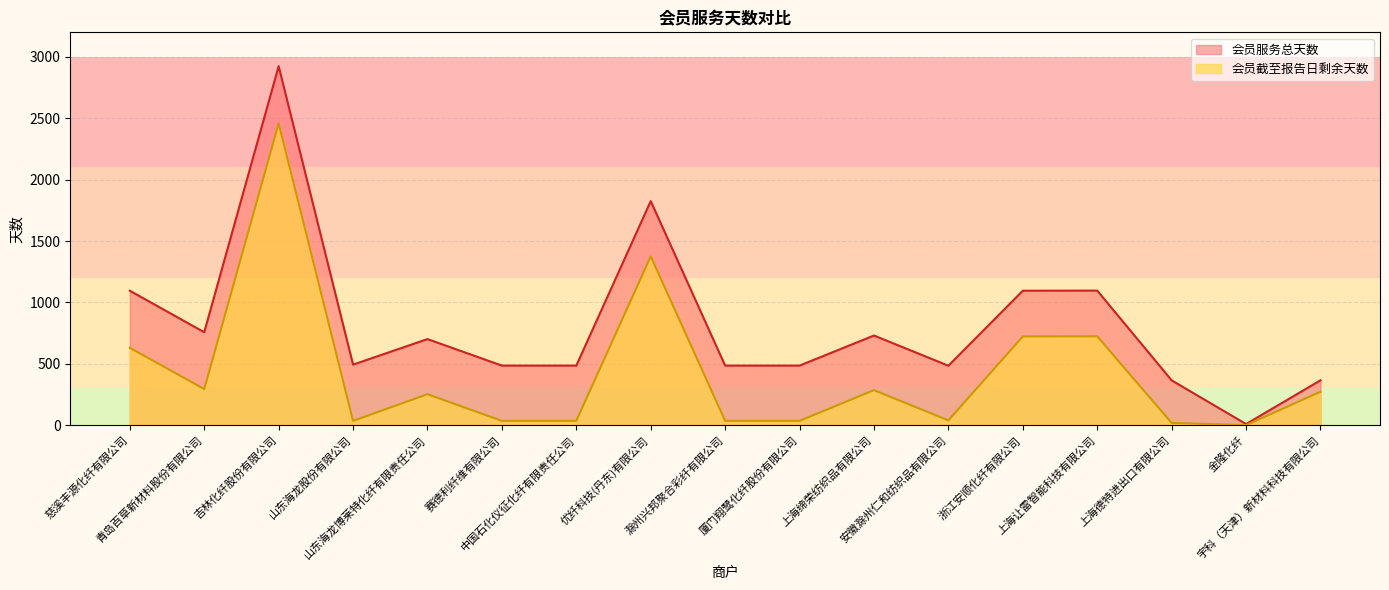

True or false: 会员服务总天数 and 会员截至报告日剩余天数 intersect in this chart.

False